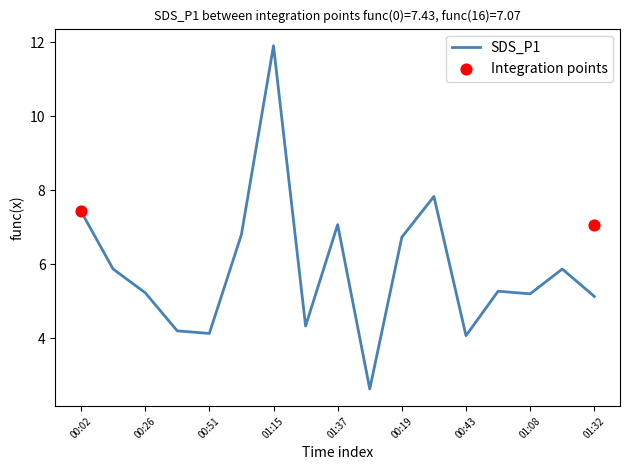

Approximately how many times larger is the value at 00:14 compared to 00:31?

0.7